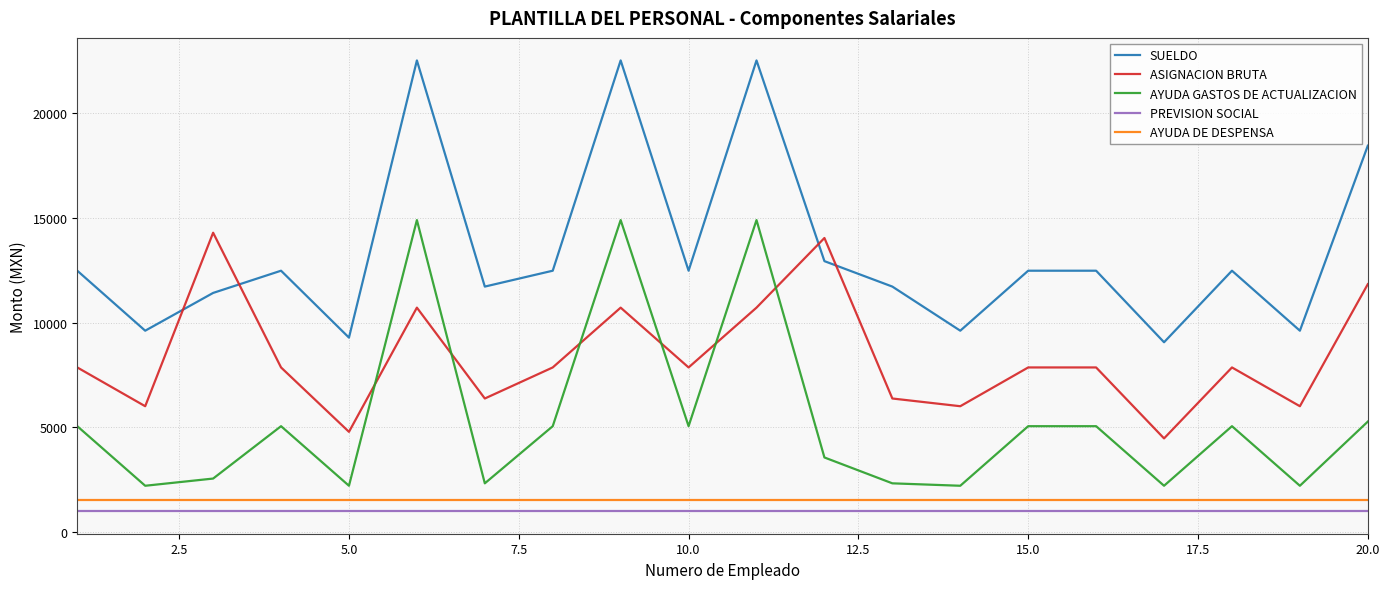

True or false: SUELDO and PREVISION SOCIAL intersect in this chart.

False